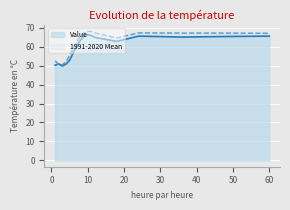

List the series in order of their peak value, highest first.

1991-2020 Mean, Value